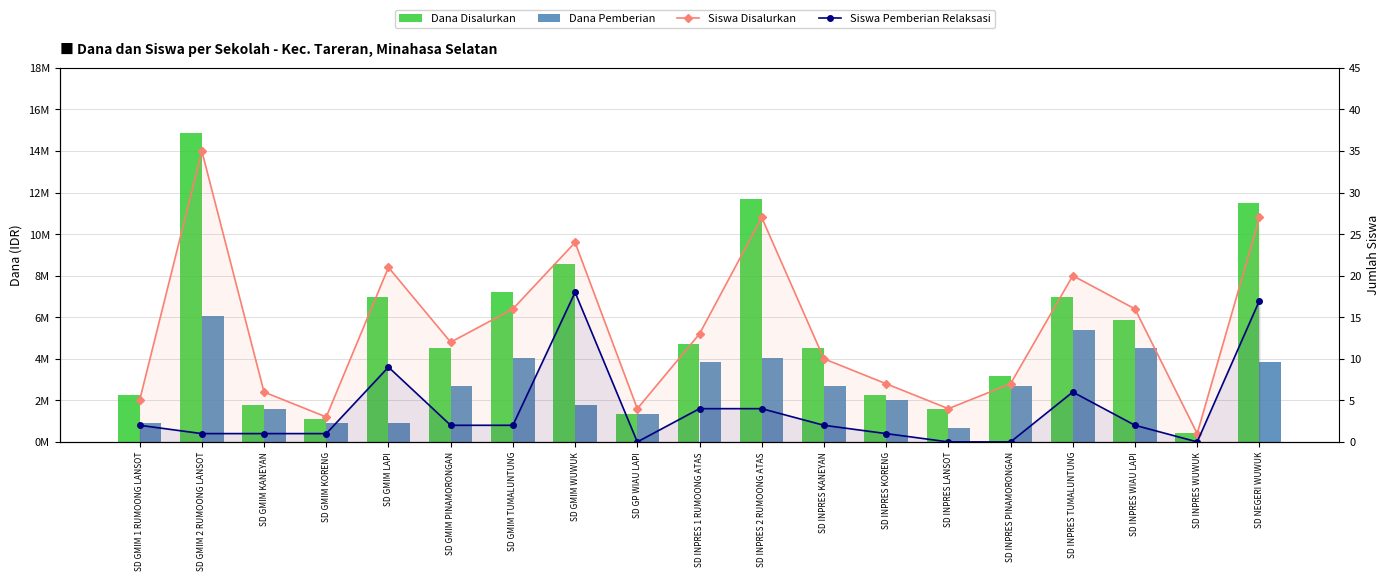

At which category is the sum across all series the highest?

SD GMIM 2 RUMOONG LANSOT